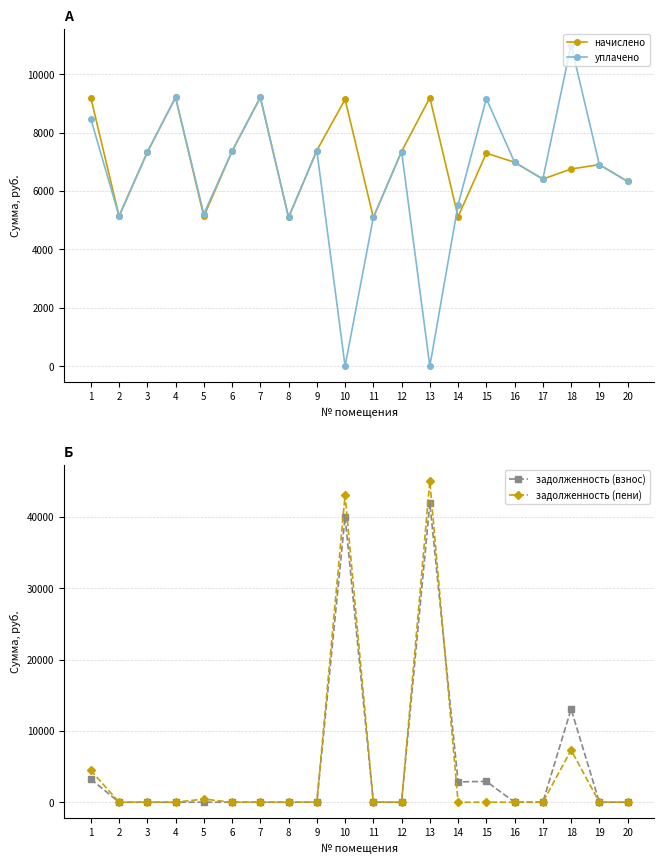

Where is the first local minimum for уплачено?

2